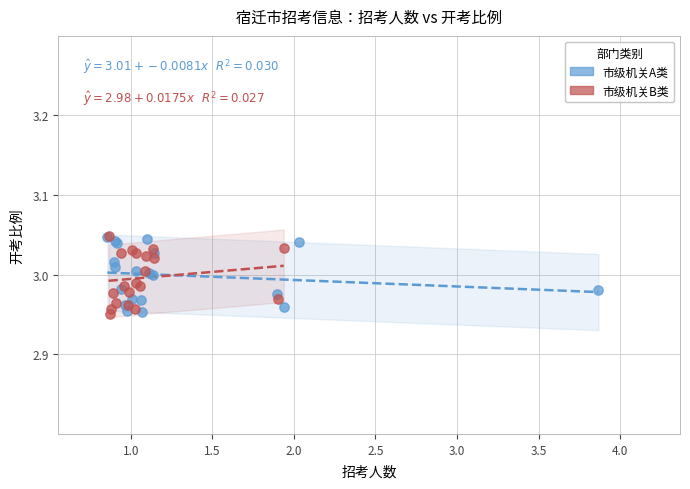

What are all the series names shown in the legend?

市级机关A类, 市级机关B类